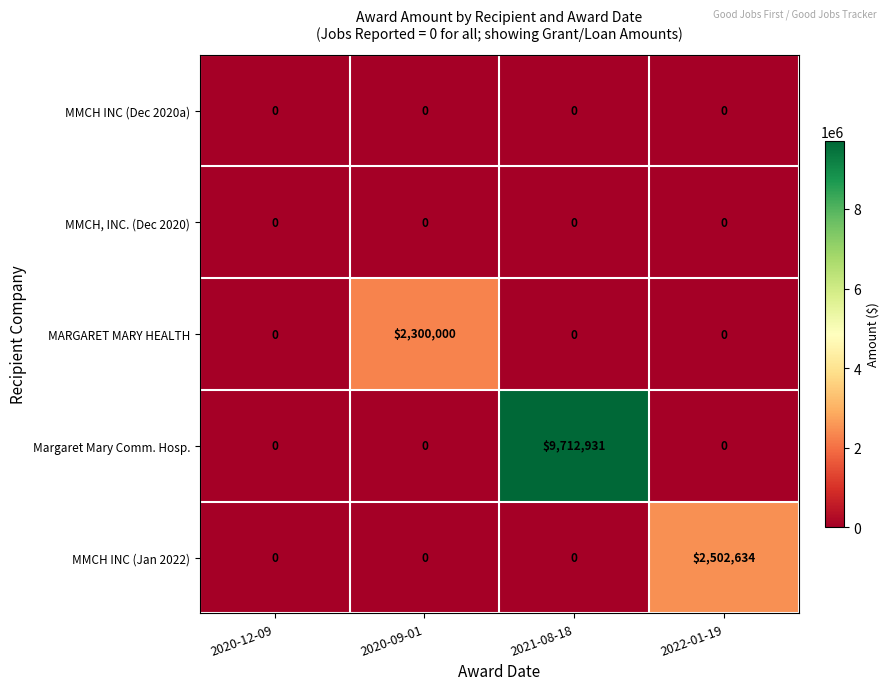

Which series has the largest total across all categories?

Margaret Mary Comm. Hosp.